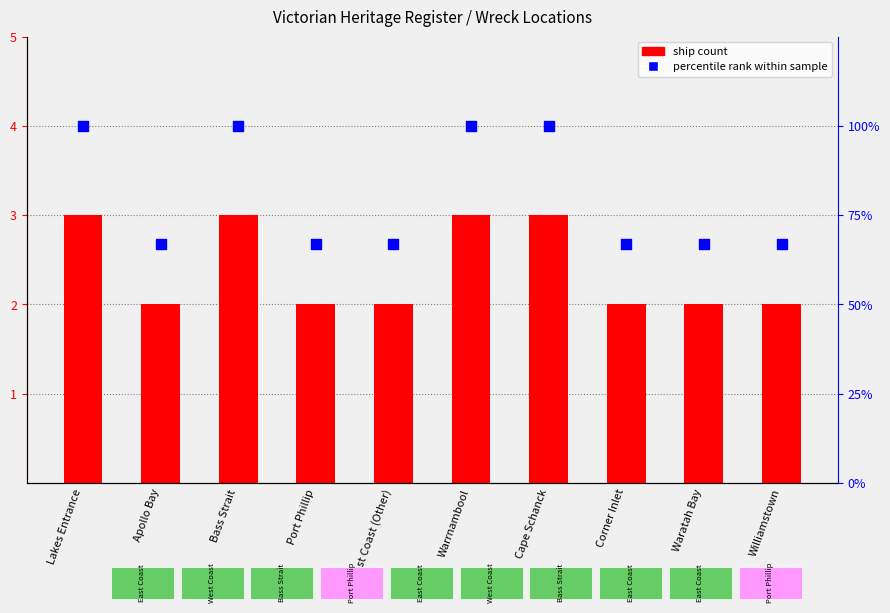

What are all the series names shown in the legend?

ship count, percentile rank within sample